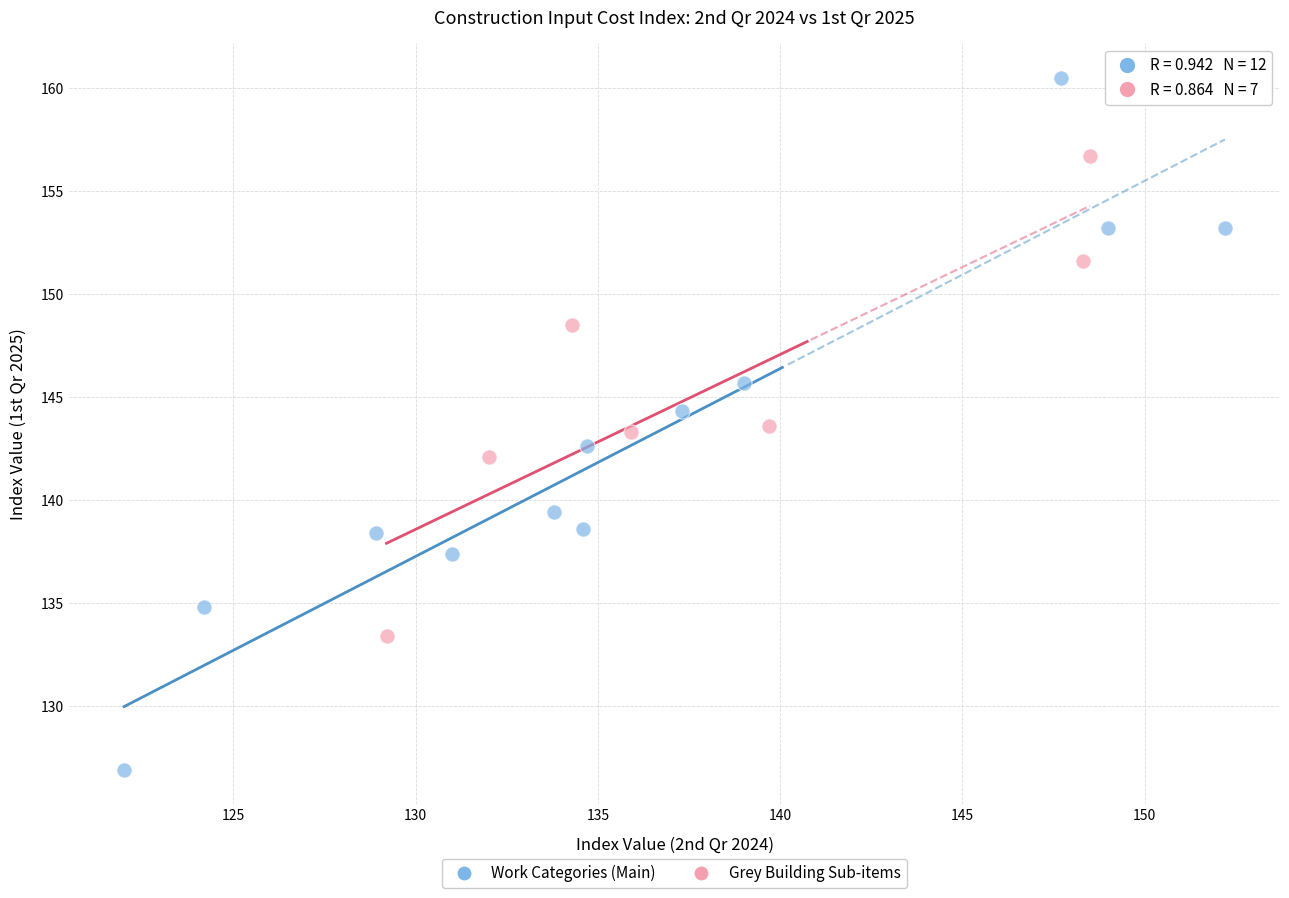

Which series reaches the maximum Y coordinate?

Work Categories (Main)